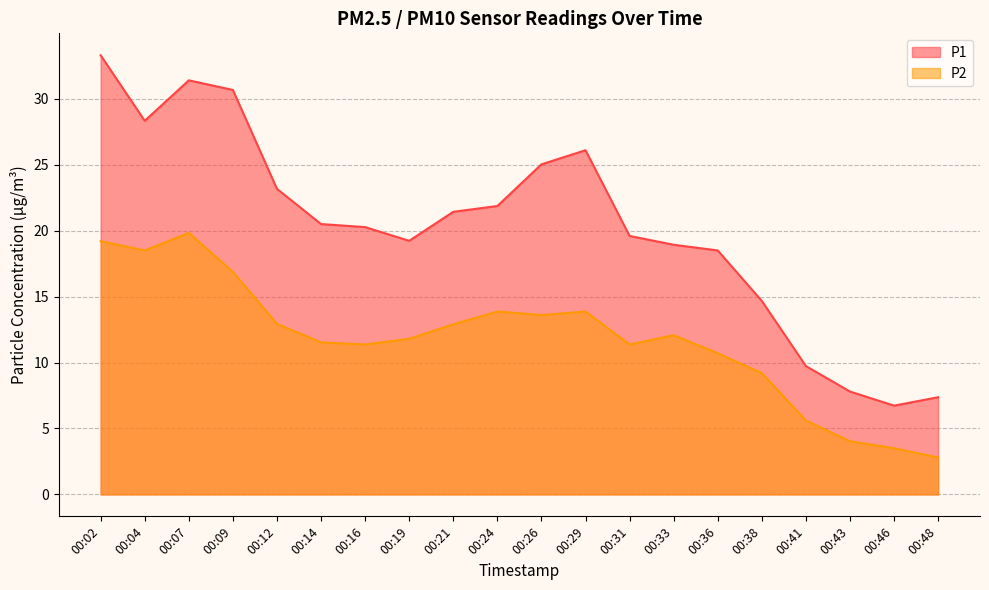

List the series in order of their peak value, lowest first.

P2, P1